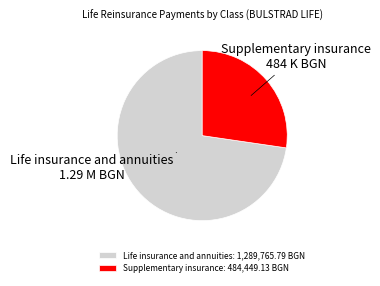

Is the sum of Life insurance and annuities: 1,289,765.79 BGN and Supplementary insurance: 484,449.13 BGN greater than half?

Yes